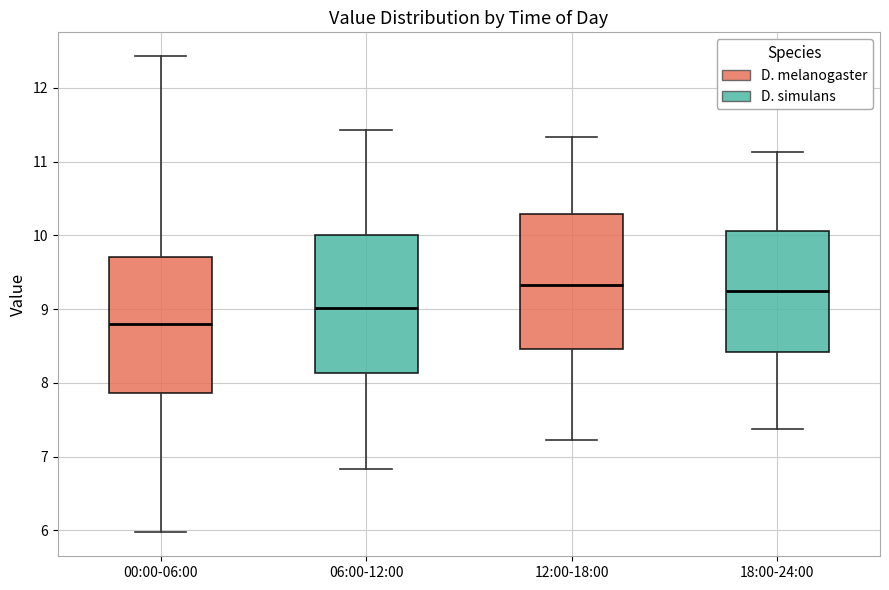

Reading left to right, transcribe this box plot: for each box, give where its median line is, the range the box spans, and where its two whiskers end, as read against the y-axis. The values are not printed on the chart, so give them approximately, as read against the axis.

00:00-06:00: median 8.8, box 7.9 to 9.7, whiskers 6.0 to 12.4
06:00-12:00: median 9.0, box 8.1 to 10.0, whiskers 6.8 to 11.4
12:00-18:00: median 9.3, box 8.5 to 10.3, whiskers 7.2 to 11.3
18:00-24:00: median 9.3, box 8.4 to 10.1, whiskers 7.4 to 11.1